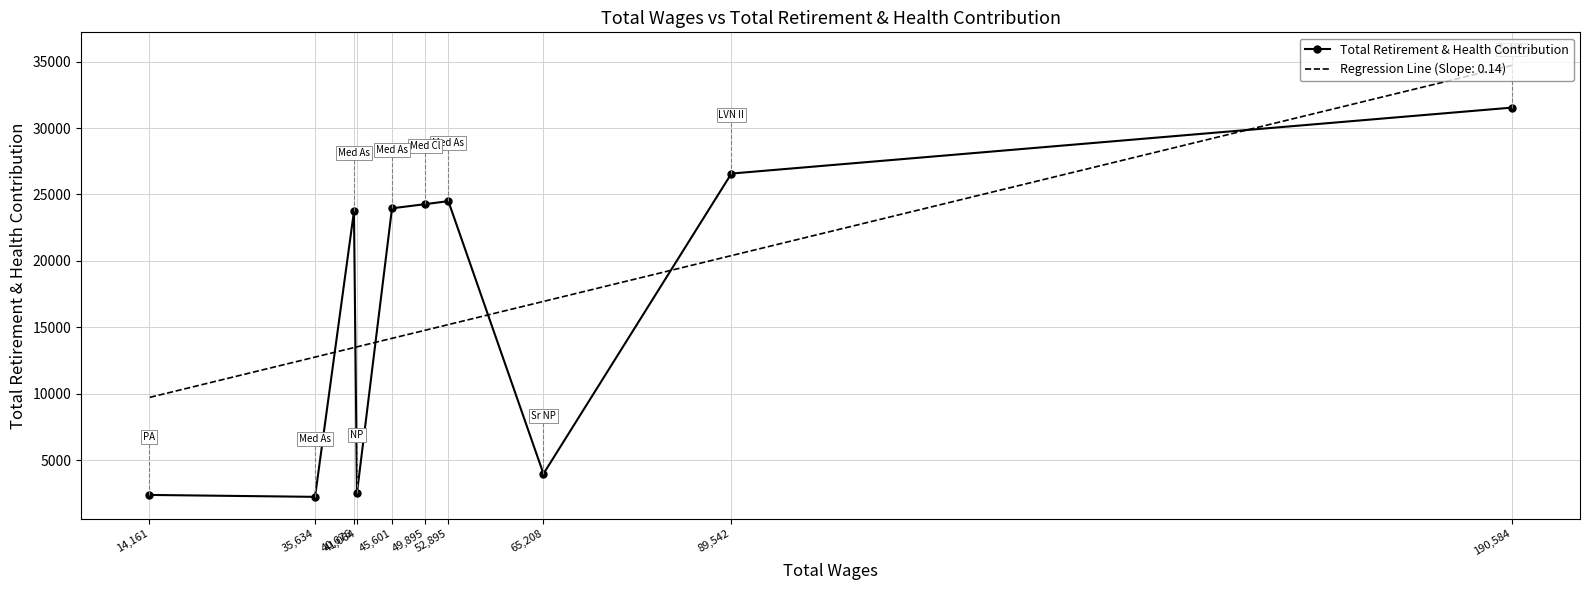

How many values are below 23963?

5